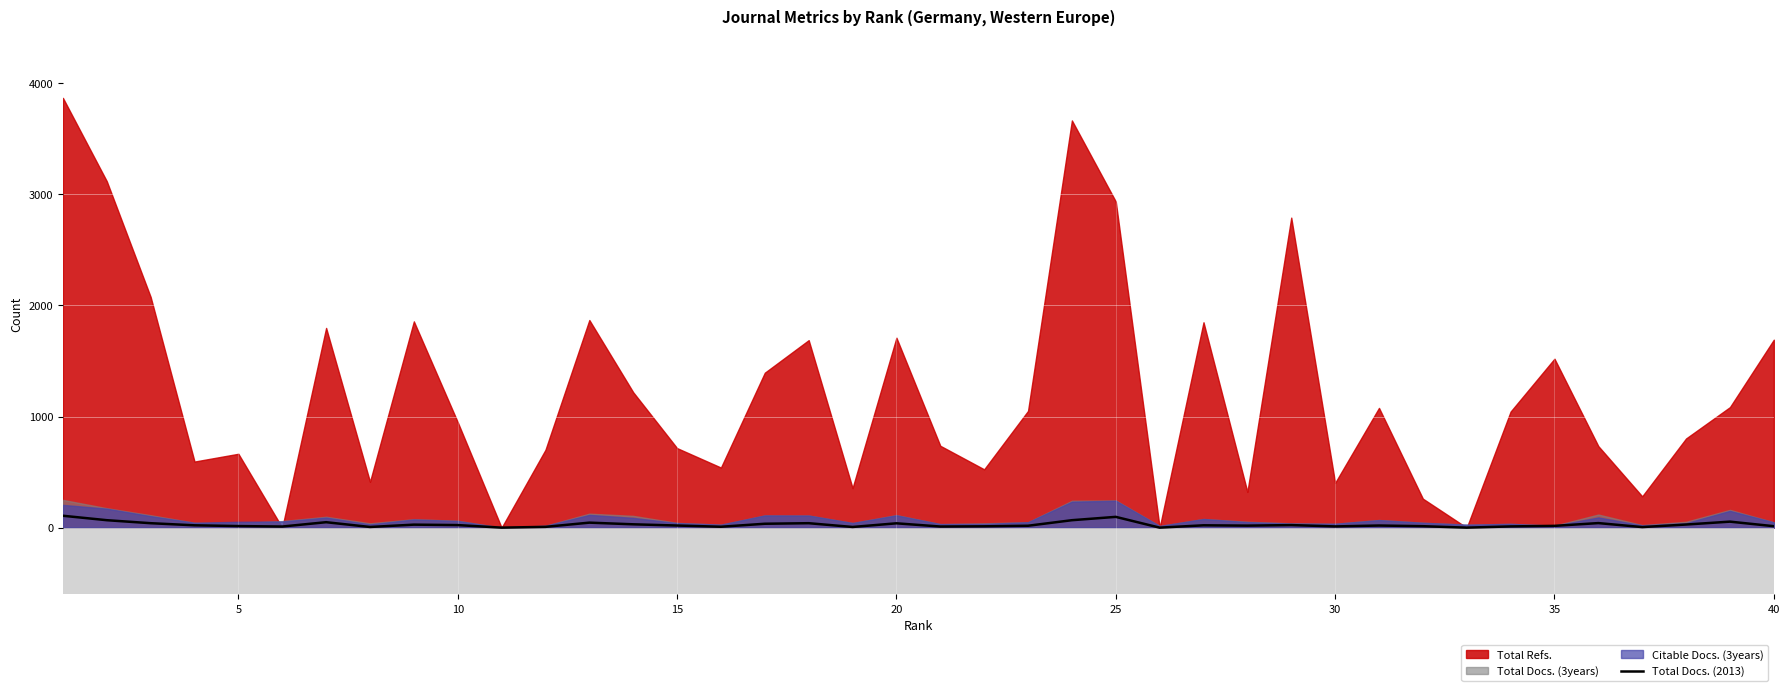

How many interior local peaks (higher than both neighbors) does the data have?

11